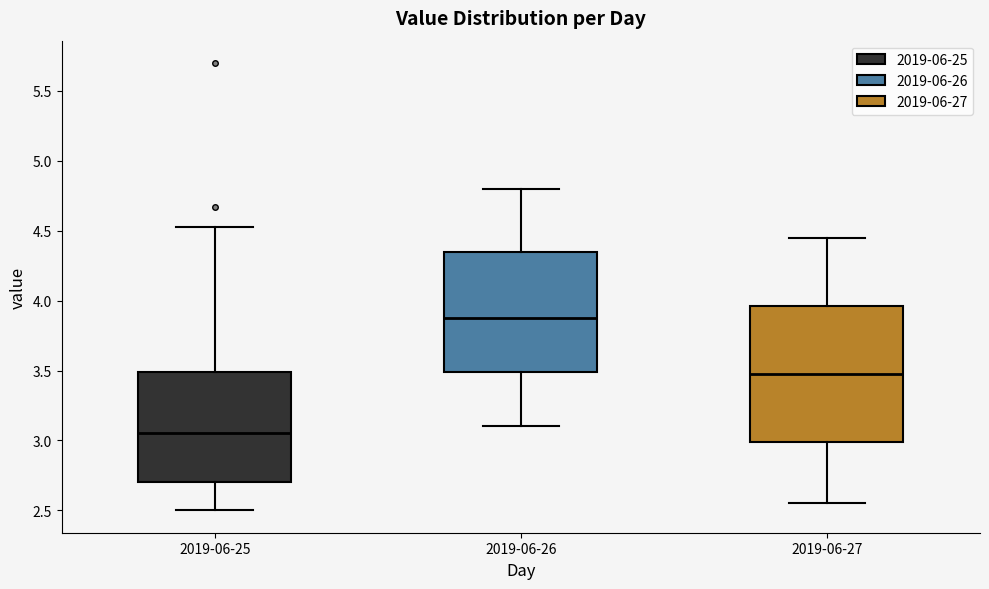

Reading left to right, read every box against the y-axis: the position of its median line, the range the box covers, and the ends of its whiskers. The values are not printed on the chart, so give them approximately, as read against the axis.

2019-06-25: median 3.05, box 2.70 to 3.50, whiskers 2.50 to 4.55
2019-06-26: median 3.90, box 3.50 to 4.35, whiskers 3.10 to 4.80
2019-06-27: median 3.50, box 3.00 to 3.95, whiskers 2.55 to 4.45